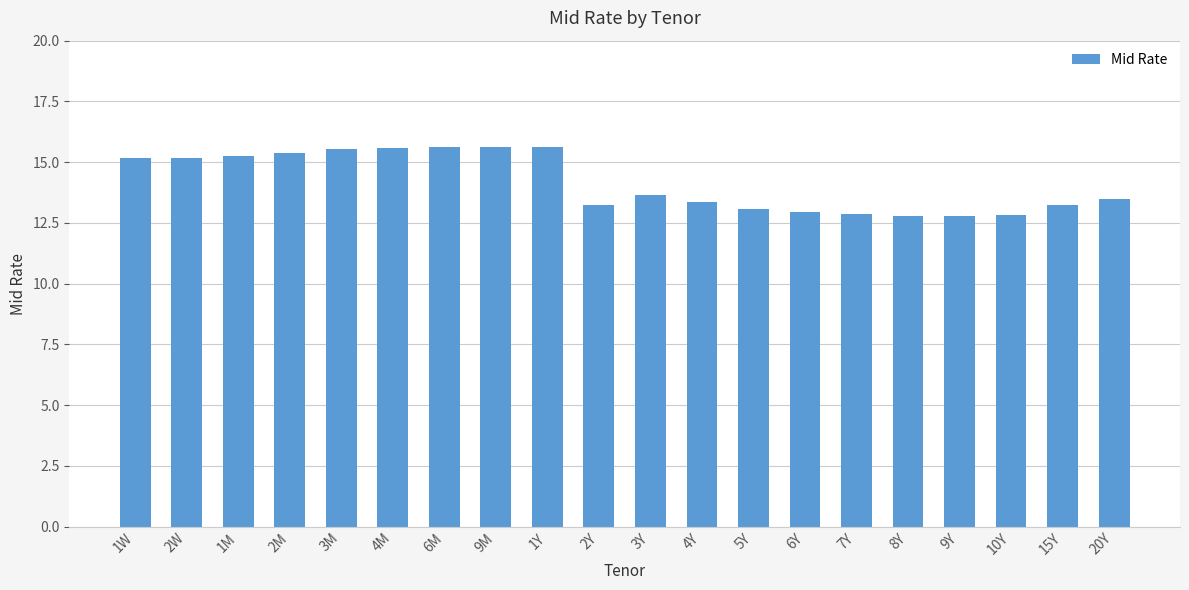

What is the maximum value shown in the chart?

15.6